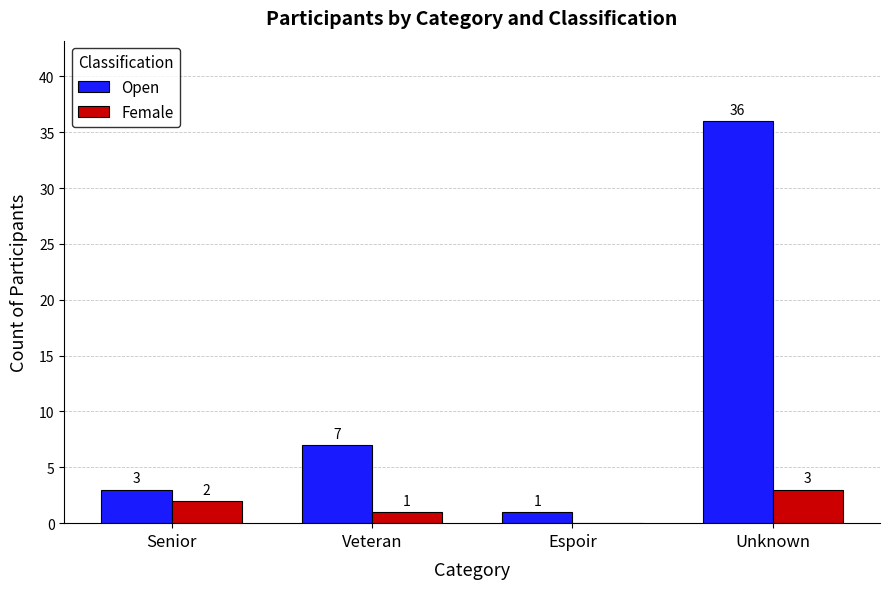

What is the maximum value shown in the chart?

36